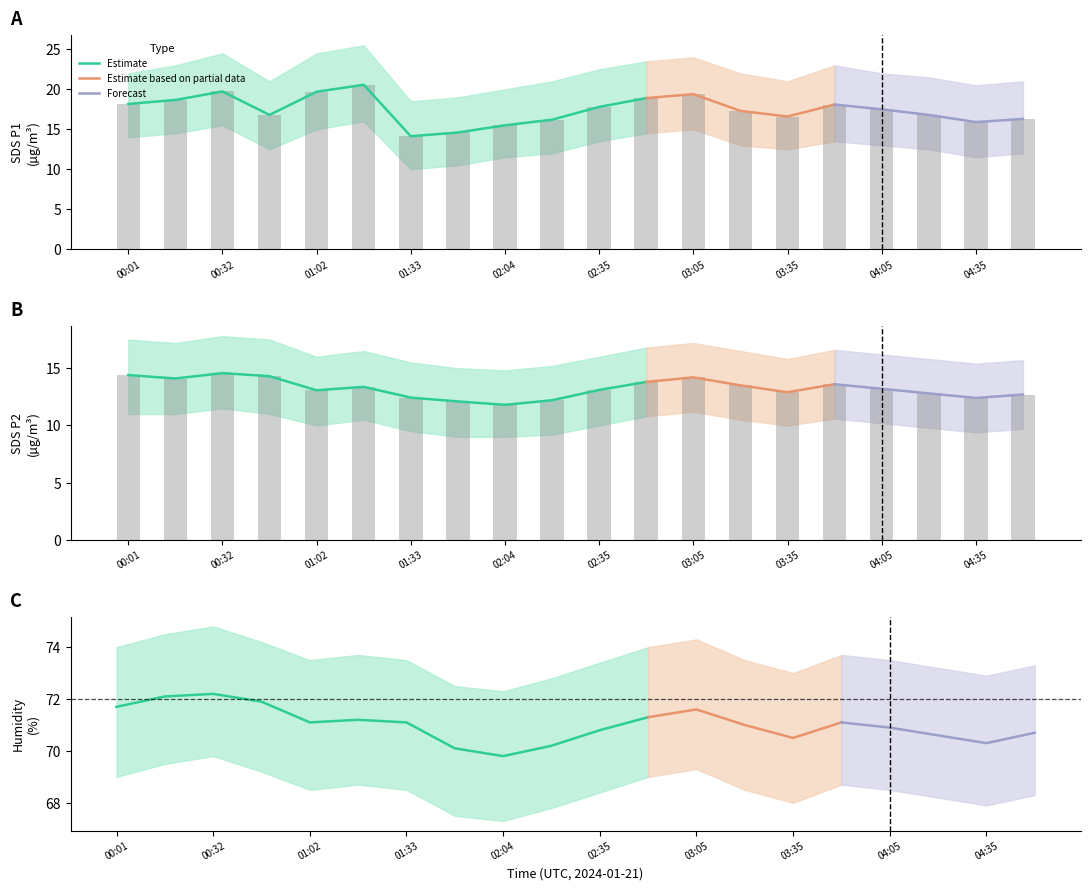

At which category is the sum across all series the highest?

00:32